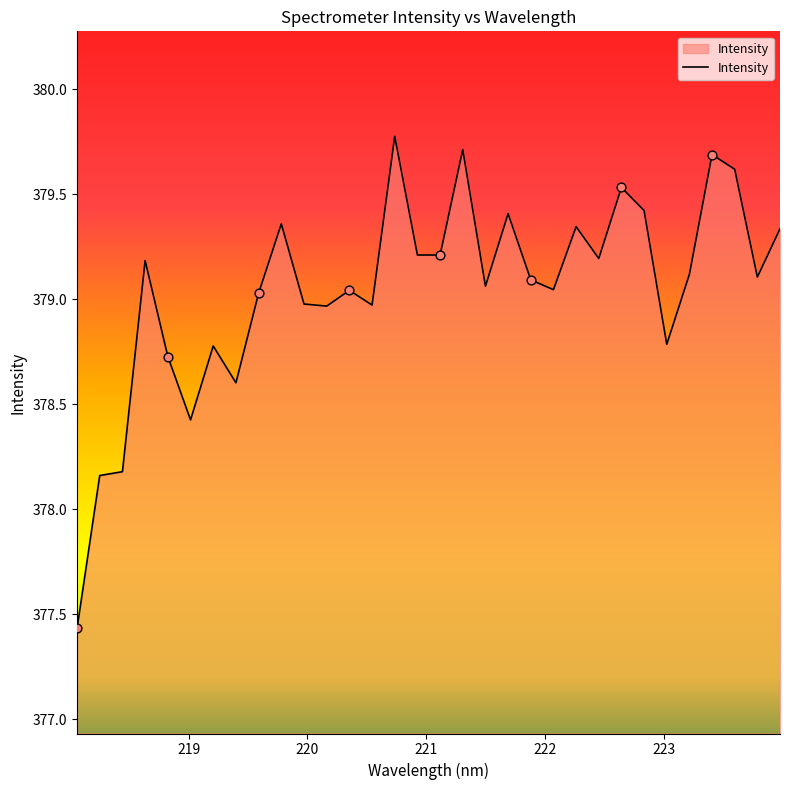

What is the maximum value shown in the chart?

379.8